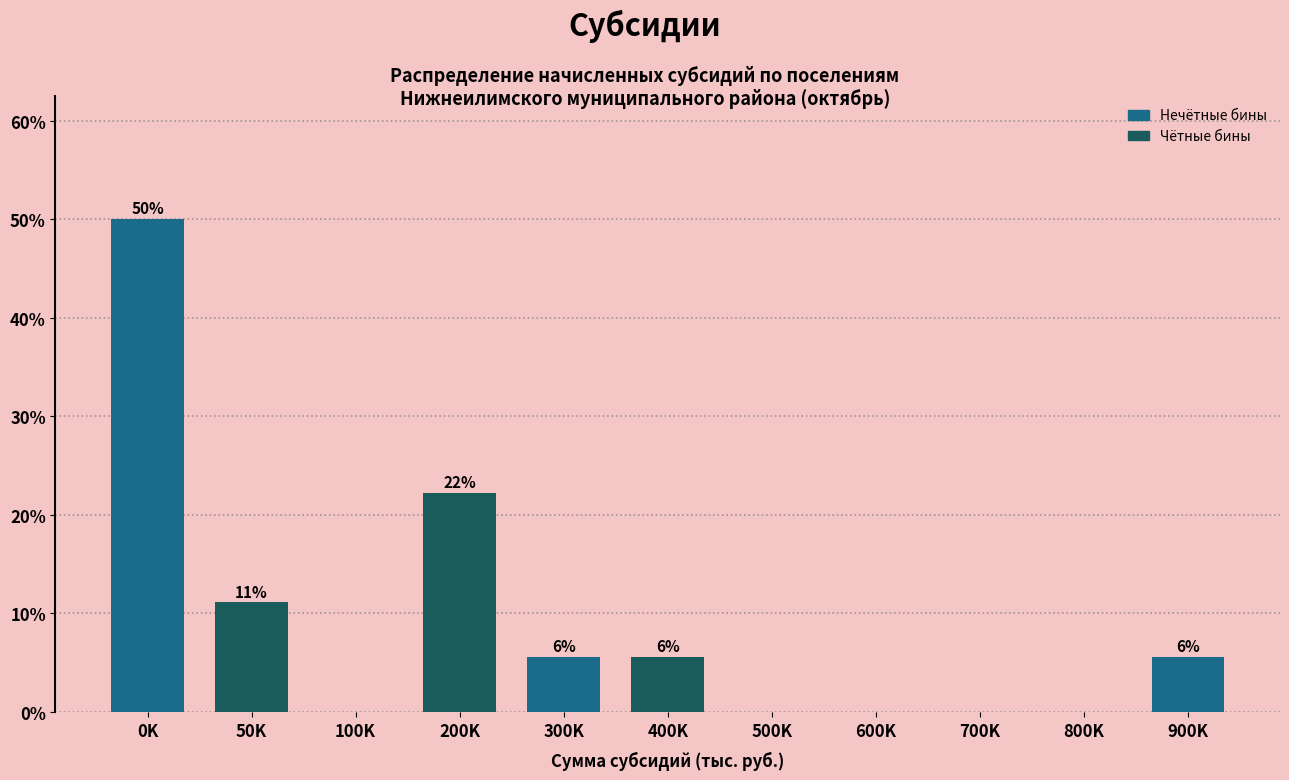

Are the bars horizontal?

No